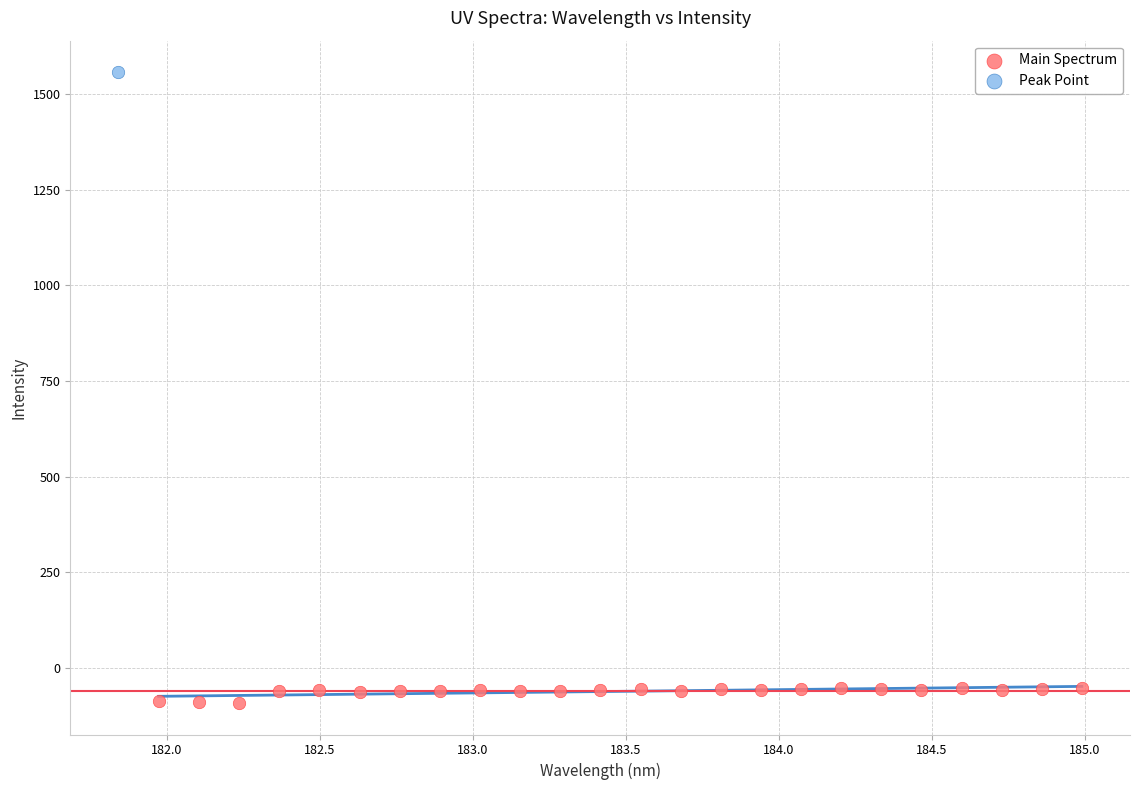

What are all the series names shown in the legend?

Main Spectrum, Peak Point